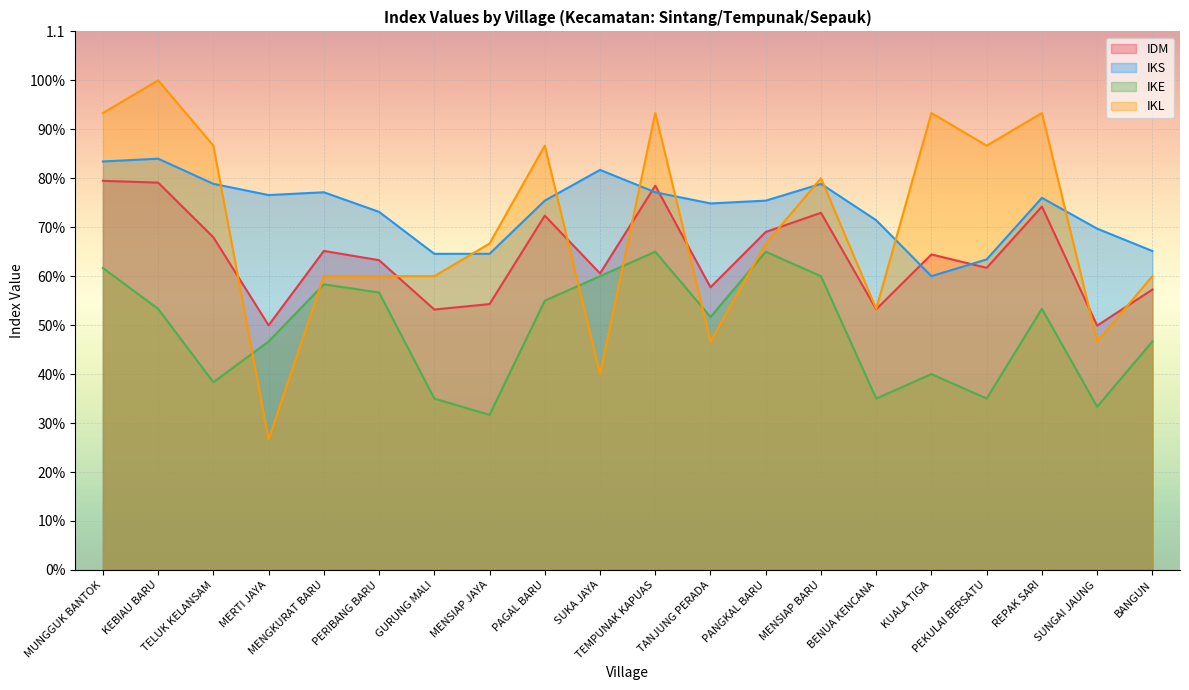

Reading left to right, what are all the values shown in this chart?

IDM: MUNGGUK BANTOK=0.8	KEBIAU BARU=0.8	TELUK KELANSAM=0.7	MERTI JAYA=0.5	MENGKURAT BARU=0.7	PERIBANG BARU=0.6	GURUNG MALI=0.5	MENSIAP JAYA=0.5	PAGAL BARU=0.7	SUKA JAYA=0.6	TEMPUNAK KAPUAS=0.8	TANJUNG PERADA=0.6	PANGKAL BARU=0.7	MENSIAP BARU=0.7	BENUA KENCANA=0.5	KUALA TIGA=0.6	PEKULAI BERSATU=0.6	REPAK SARI=0.7	SUNGAI JAUNG=0.5	BANGUN=0.6
IKS: MUNGGUK BANTOK=0.8	KEBIAU BARU=0.8	TELUK KELANSAM=0.8	MERTI JAYA=0.8	MENGKURAT BARU=0.8	PERIBANG BARU=0.7	GURUNG MALI=0.6	MENSIAP JAYA=0.6	PAGAL BARU=0.8	SUKA JAYA=0.8	TEMPUNAK KAPUAS=0.8	TANJUNG PERADA=0.7	PANGKAL BARU=0.8	MENSIAP BARU=0.8	BENUA KENCANA=0.7	KUALA TIGA=0.6	PEKULAI BERSATU=0.6	REPAK SARI=0.8	SUNGAI JAUNG=0.7	BANGUN=0.7
IKE: MUNGGUK BANTOK=0.6	KEBIAU BARU=0.5	TELUK KELANSAM=0.4	MERTI JAYA=0.5	MENGKURAT BARU=0.6	PERIBANG BARU=0.6	GURUNG MALI=0.3	MENSIAP JAYA=0.3	PAGAL BARU=0.6	SUKA JAYA=0.6	TEMPUNAK KAPUAS=0.7	TANJUNG PERADA=0.5	PANGKAL BARU=0.7	MENSIAP BARU=0.6	BENUA KENCANA=0.3	KUALA TIGA=0.4	PEKULAI BERSATU=0.3	REPAK SARI=0.5	SUNGAI JAUNG=0.3	BANGUN=0.5
IKL: MUNGGUK BANTOK=0.9	KEBIAU BARU=1.0	TELUK KELANSAM=0.9	MERTI JAYA=0.3	MENGKURAT BARU=0.6	PERIBANG BARU=0.6	GURUNG MALI=0.6	MENSIAP JAYA=0.7	PAGAL BARU=0.9	SUKA JAYA=0.4	TEMPUNAK KAPUAS=0.9	TANJUNG PERADA=0.5	PANGKAL BARU=0.7	MENSIAP BARU=0.8	BENUA KENCANA=0.5	KUALA TIGA=0.9	PEKULAI BERSATU=0.9	REPAK SARI=0.9	SUNGAI JAUNG=0.5	BANGUN=0.6